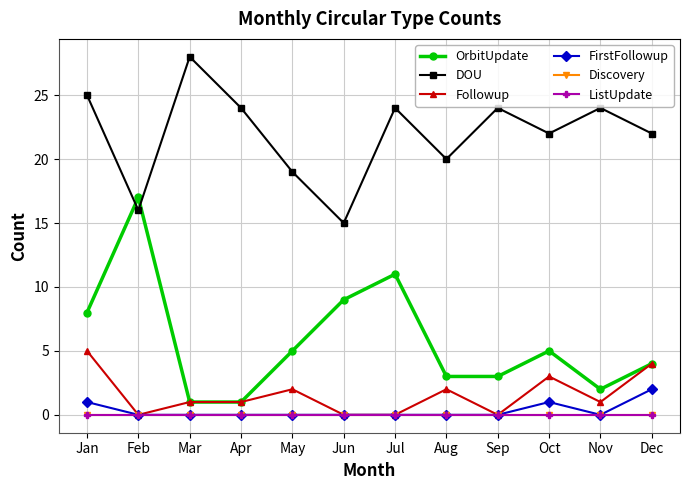

Does the chart have visible grid lines?

Yes